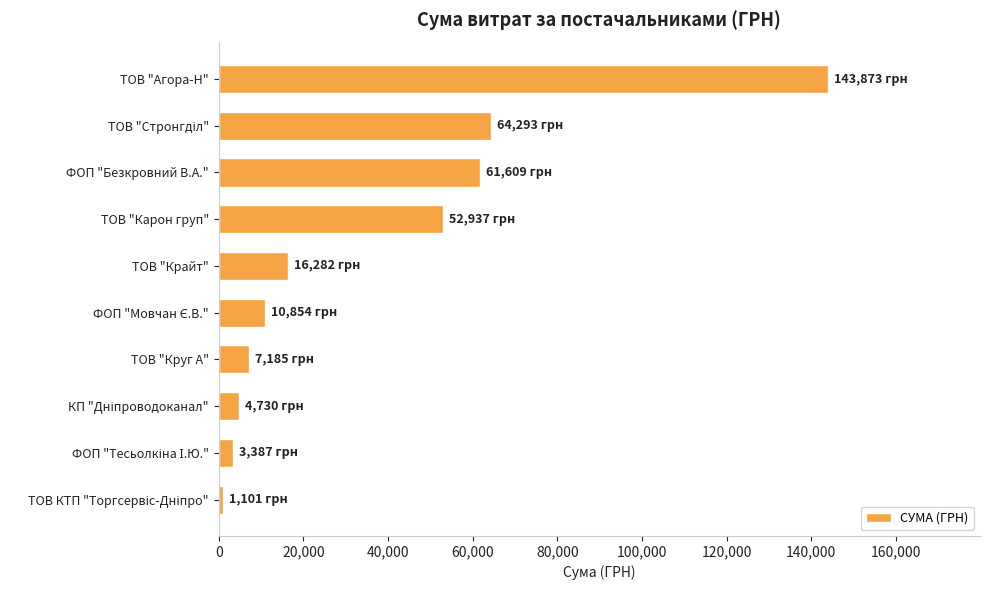

What is the difference between the second highest and minimum values?

63192.3